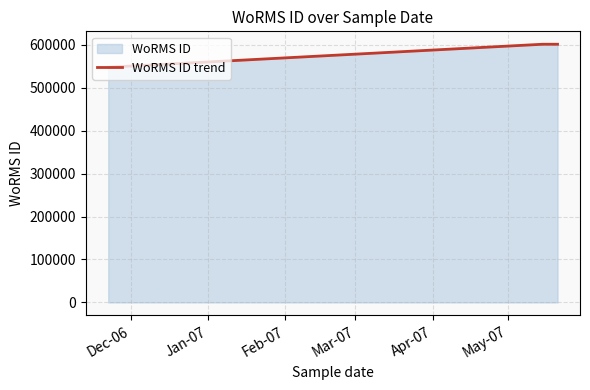

What is the difference between the maximum and minimum values?

53530